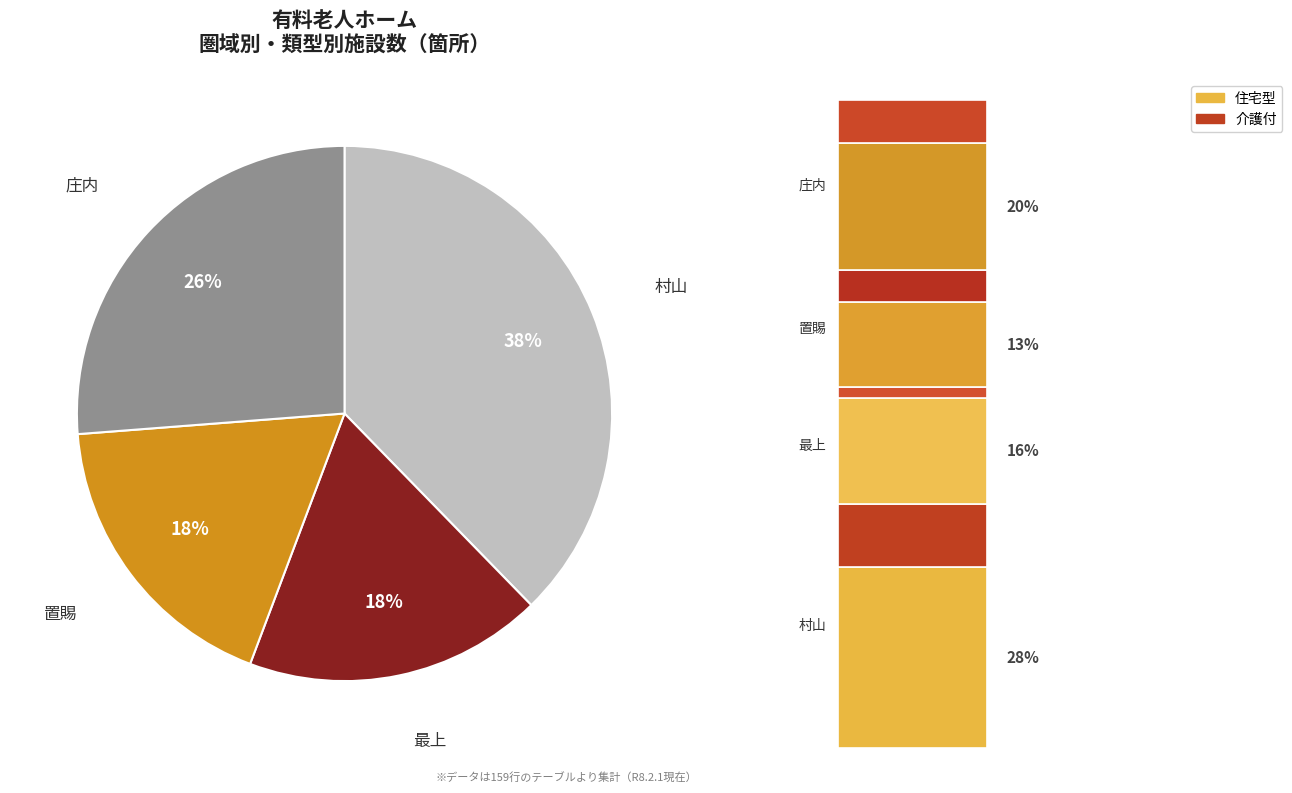

To the nearest percent, what percentage of the pie is 介護付?

26%